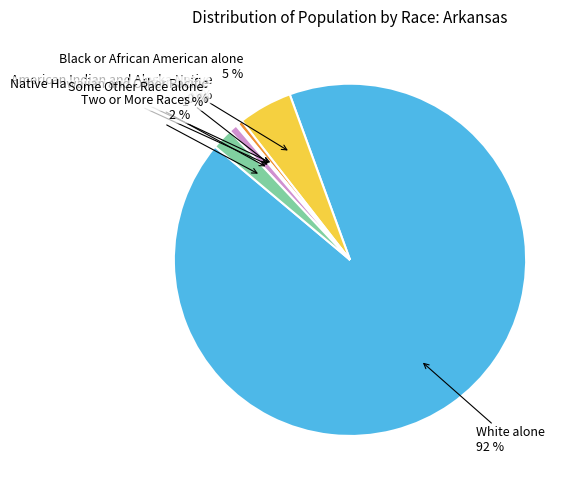

Does any single category account for the majority?

Yes